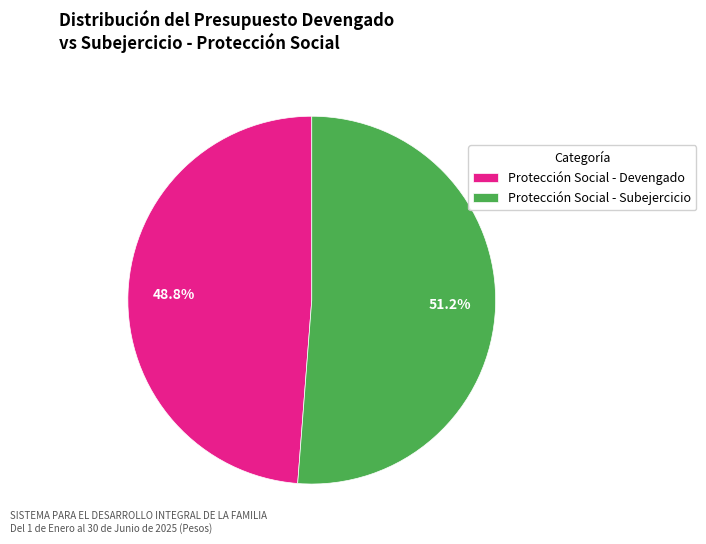

Is Protección Social - Devengado the majority of the pie?

No